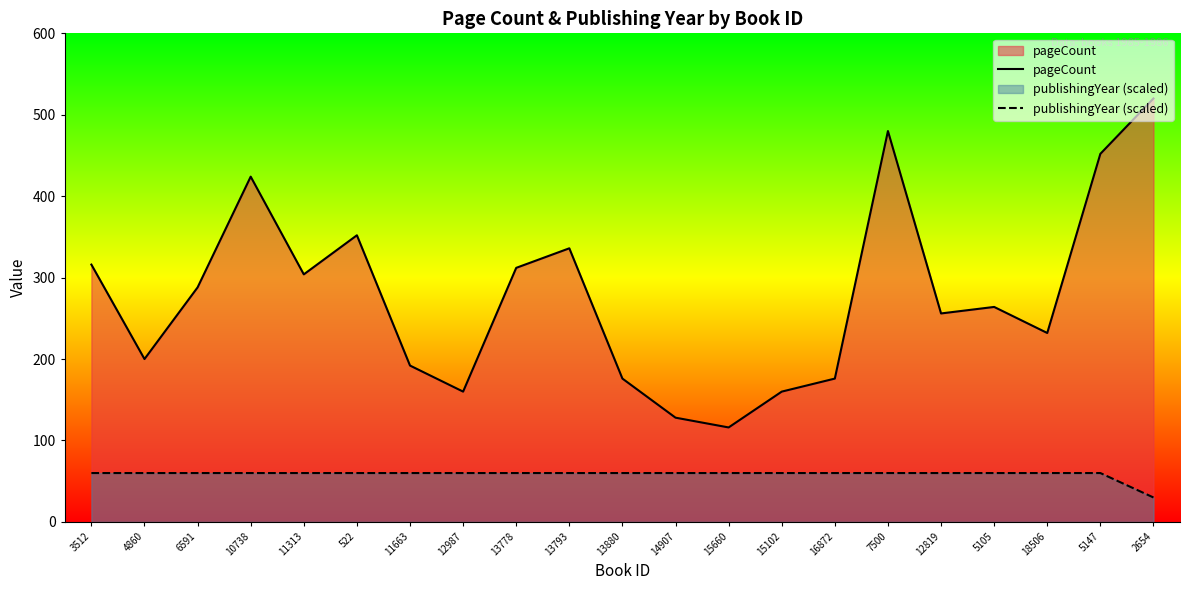

What is the total value across all series at 11313?

364